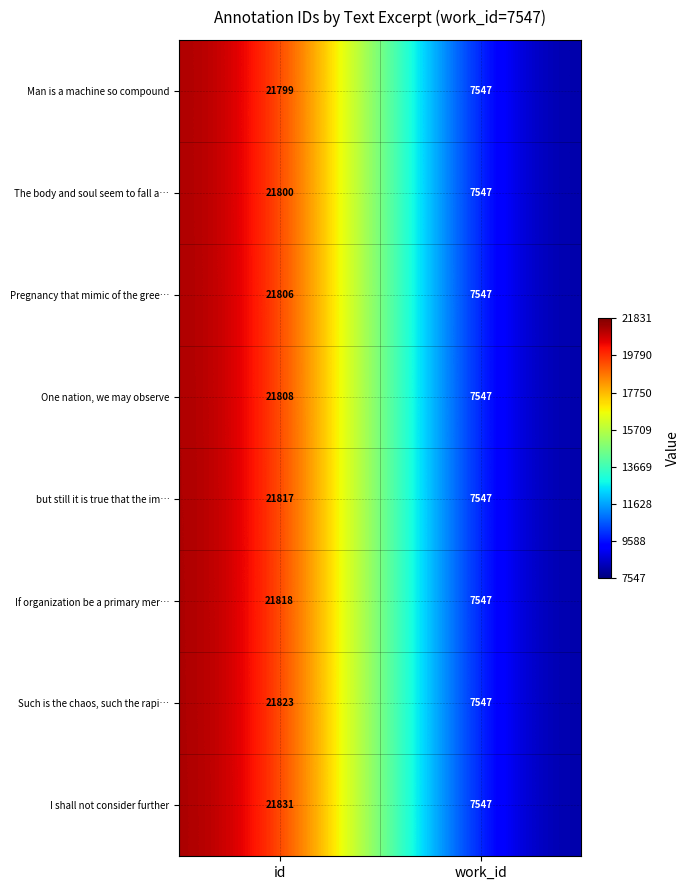

What is the highest value of the The body and soul seem to fall a… series?

21800